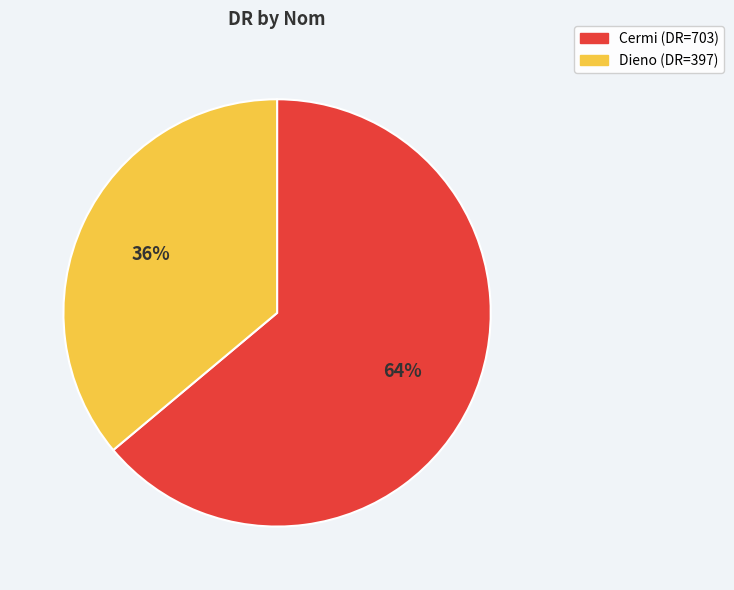

Approximately how many times larger is the value at Cermi compared to Dieno?

1.8